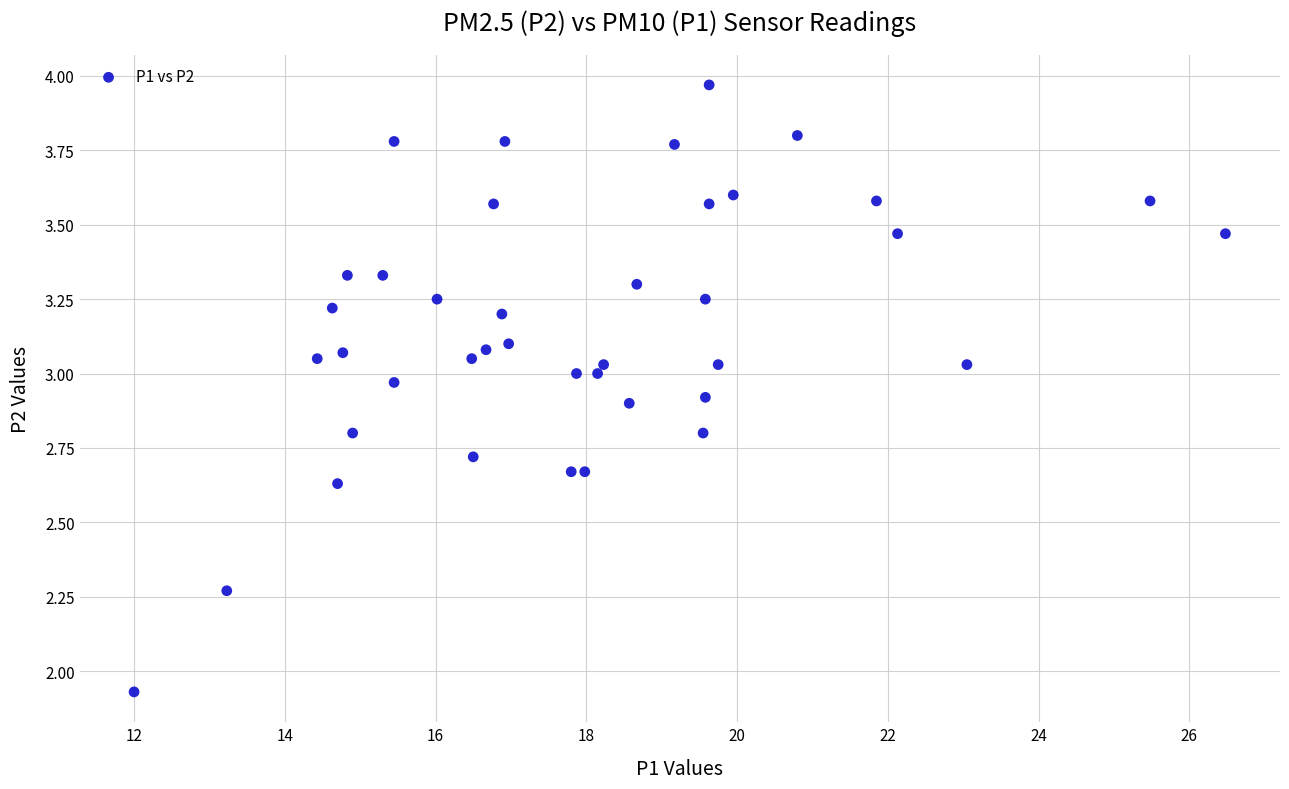

What is the range of Y values (max minus min)?

2.0